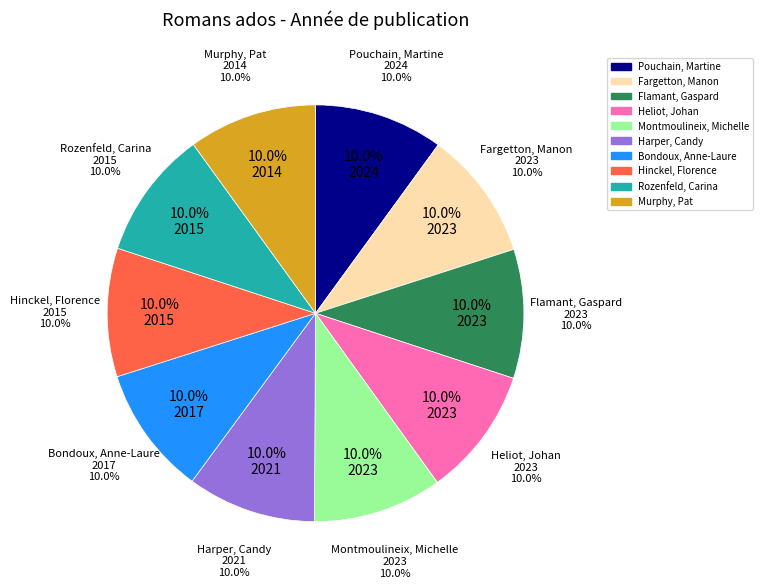

Between Murphy, Pat and Hinckel, Florence, which is larger?

Hinckel, Florence